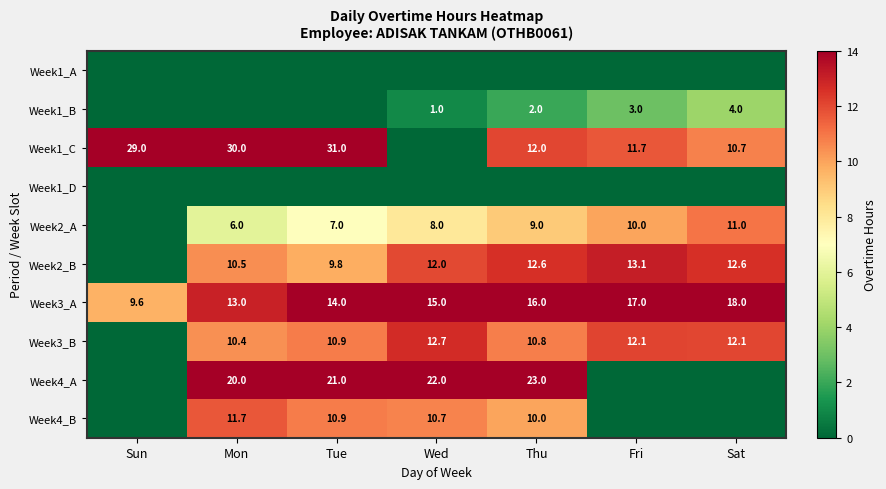

What is the sum of all Week3_A values?

102.6